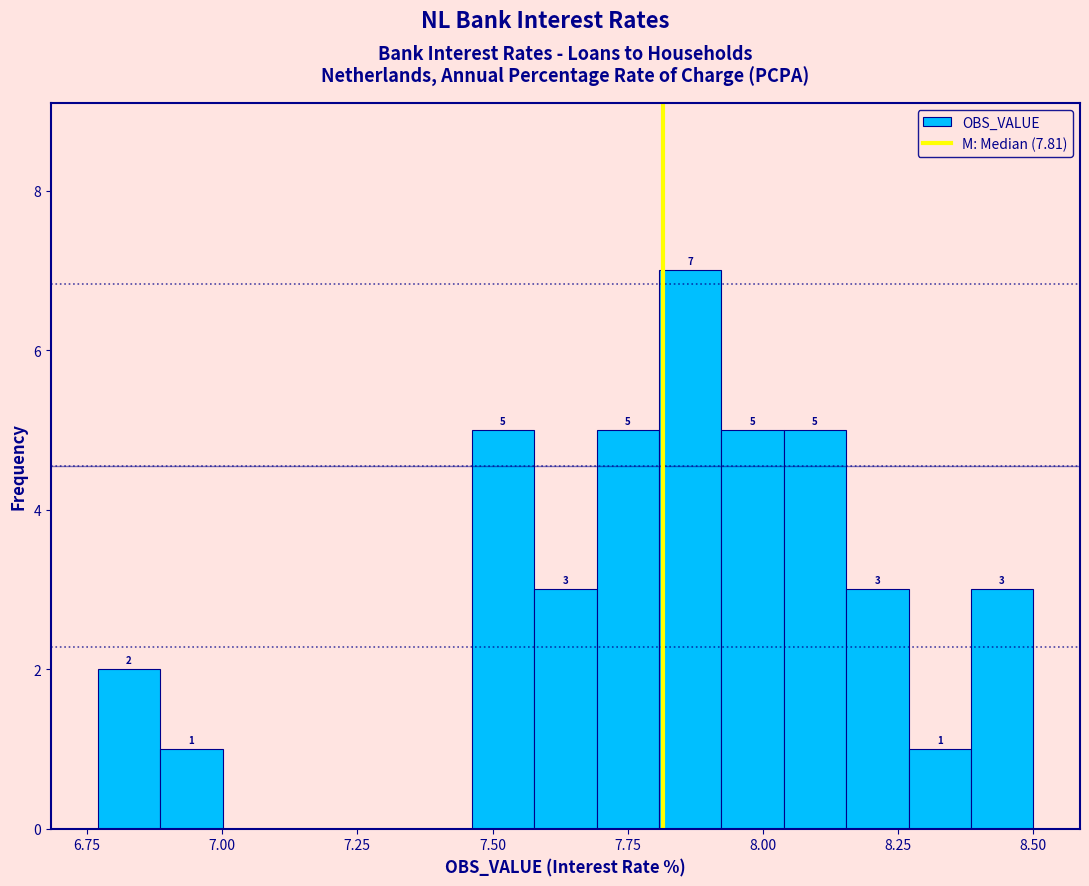

Read against the x-axis, roughly where is the centre of the tallest bar?

7.85